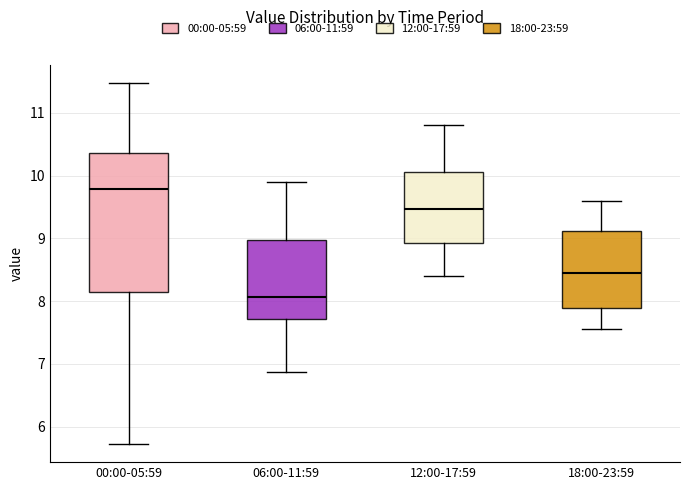

Which box is the tallest, from its lower edge to its upper edge?

00:00-05:59